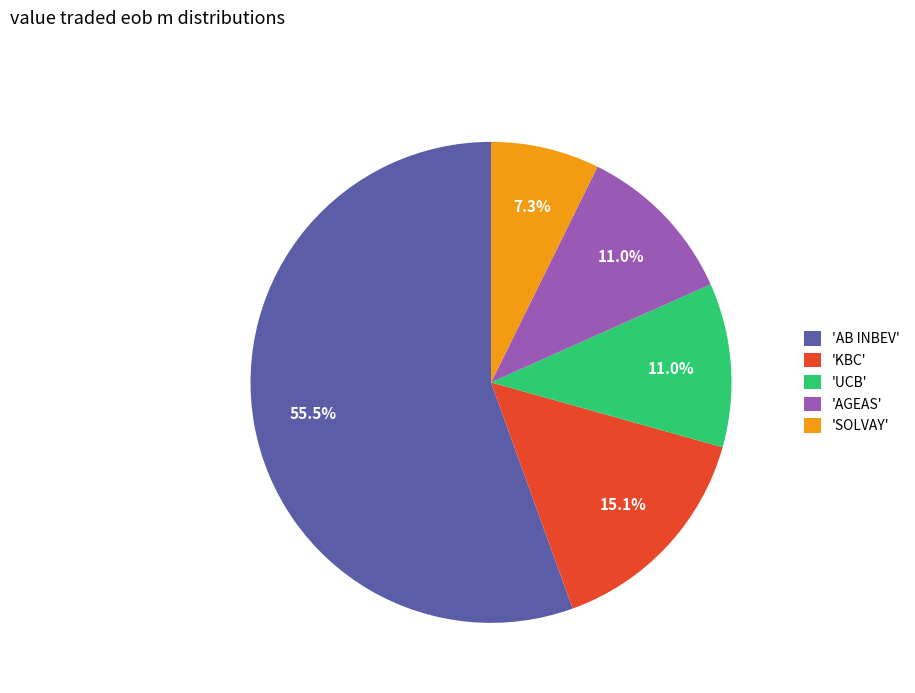

How many segments does this pie chart have?

5